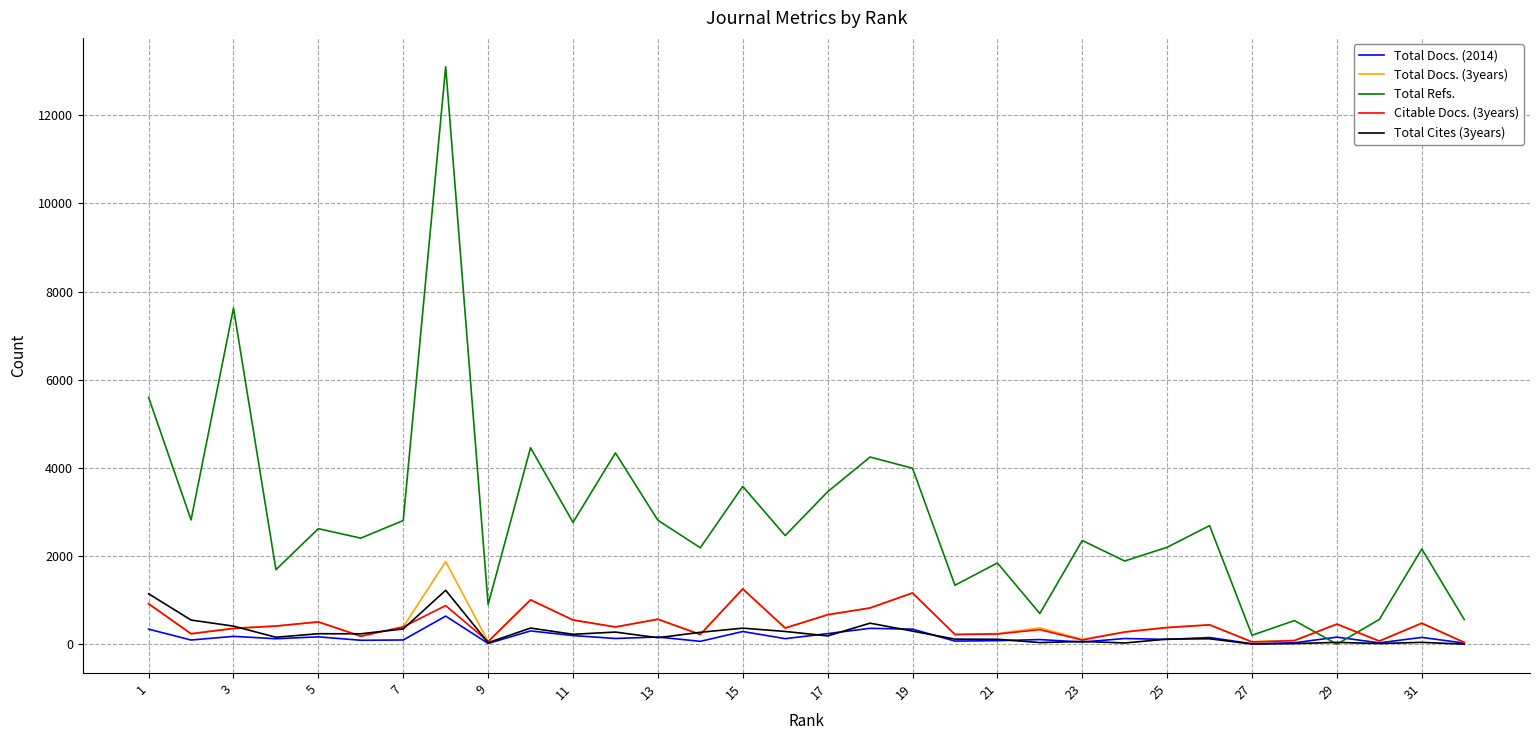

How many lines are shown in the chart?

5